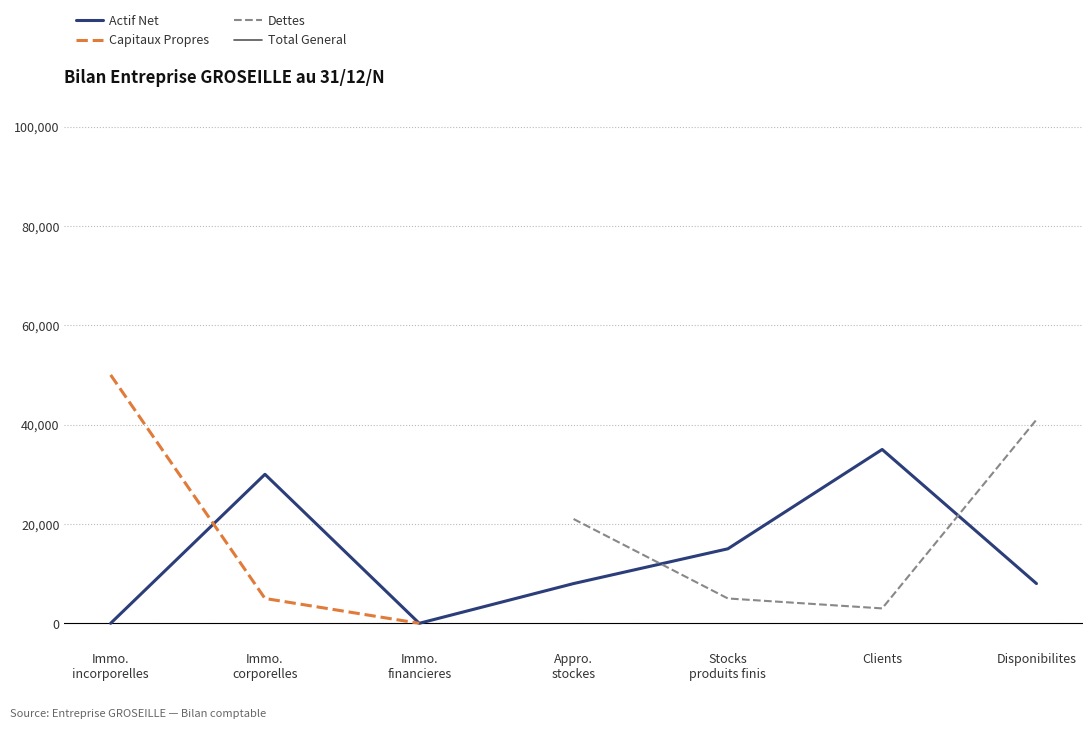

Which series has the largest range (max minus min)?

Capitaux Propres